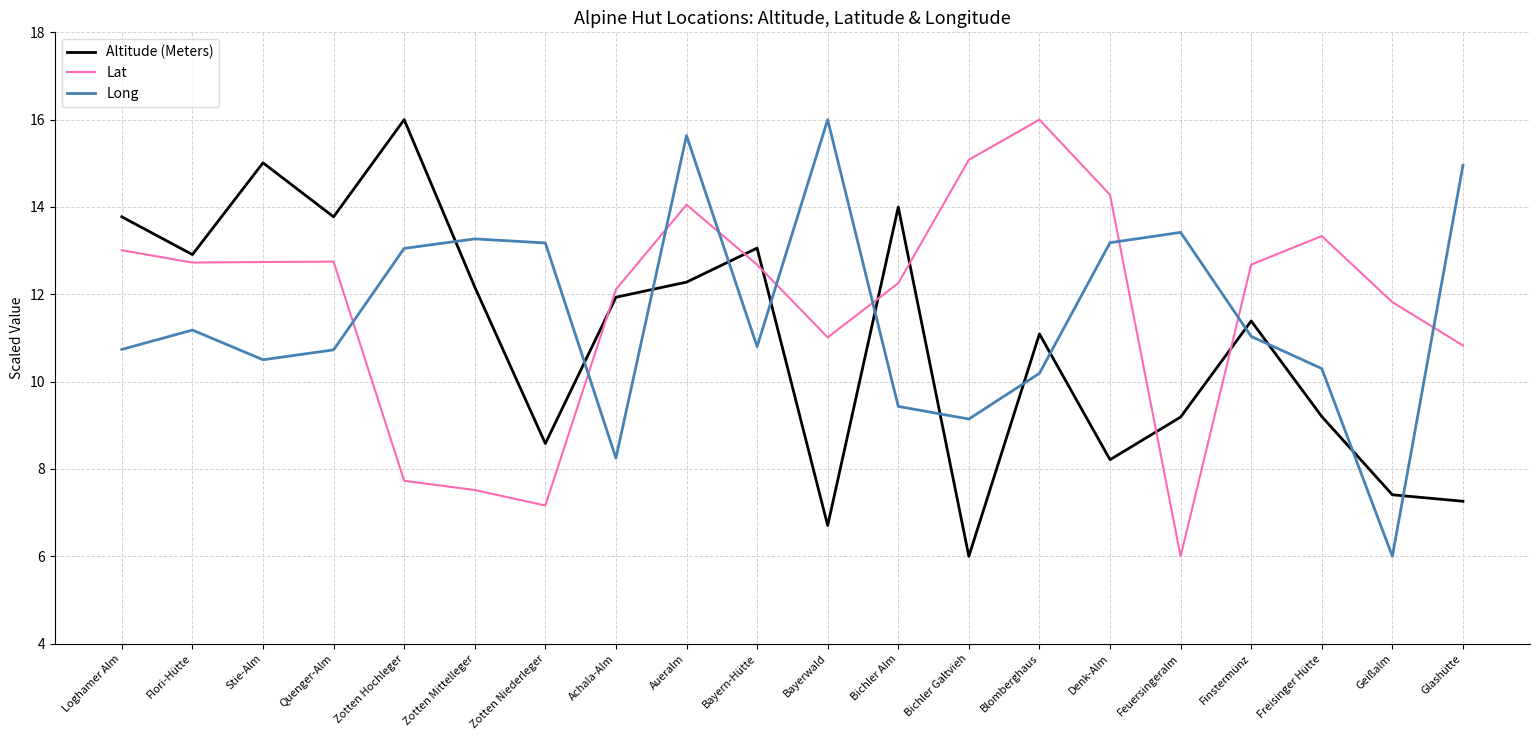

Reading right to left, transcribe all the data shown in this chart.

Altitude (Meters): 7.3	7.4	9.2	11.4	9.2	8.2	11.1	6.0	14.0	6.7	13.1	12.3	11.9	8.6	12.2	16.0	13.8	15.0	12.9	13.8
Lat: 10.8	11.8	13.3	12.7	6.0	14.3	16.0	15.1	12.3	11.0	12.7	14.1	12.1	7.2	7.5	7.7	12.7	12.7	12.7	13.0
Long: 15.0	6.0	10.3	11.0	13.4	13.2	10.2	9.1	9.4	16.0	10.8	15.6	8.2	13.2	13.3	13.1	10.7	10.5	11.2	10.7